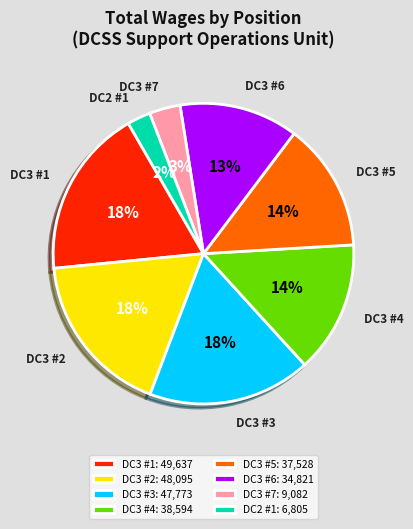

True or false: DC3 #1 accounts for 10% of the total.

False